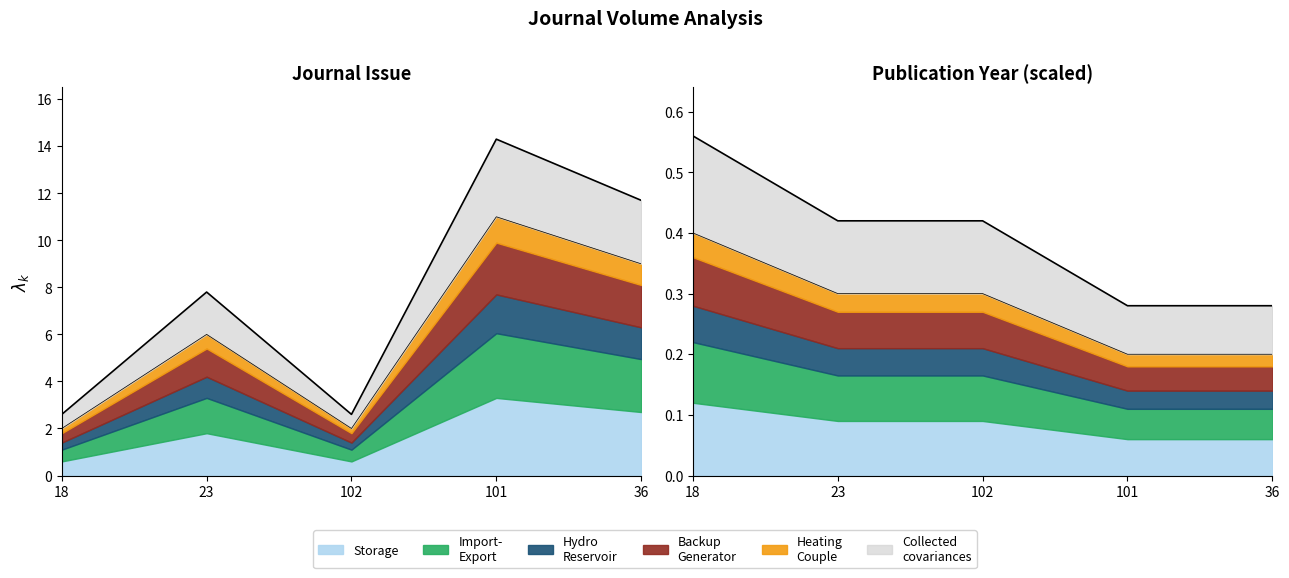

Reading right to left, transcribe all the data shown in this chart.

Journal Issue: 11.7	14.3	2.6	7.8	2.6
Publication Year: 0.3	0.3	0.4	0.4	0.6